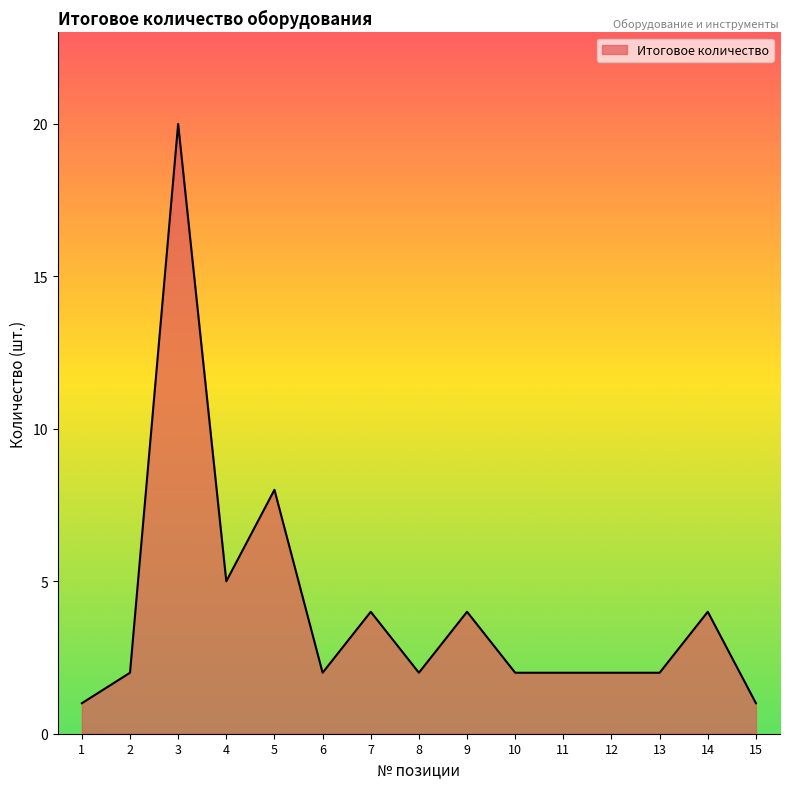

At which label is the value closest to 10?

5